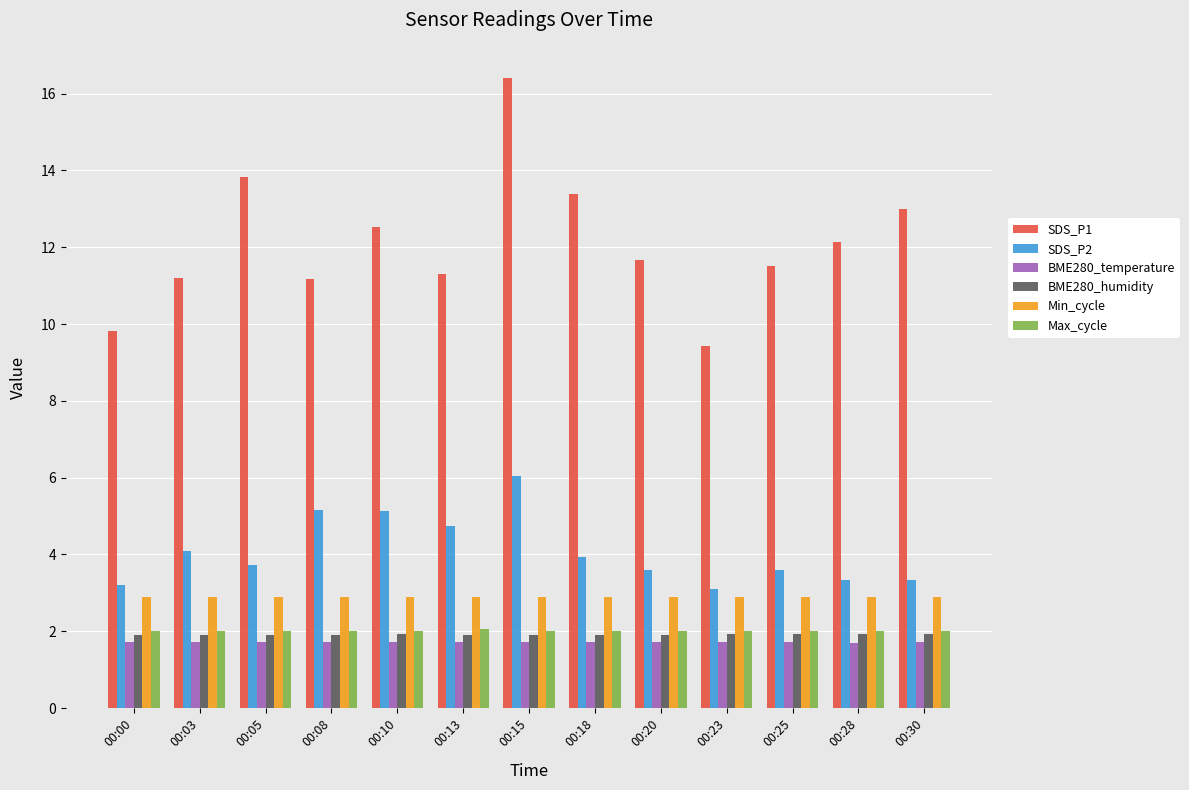

Is it true that Max_cycle equals 0.7 at 00:15?

False